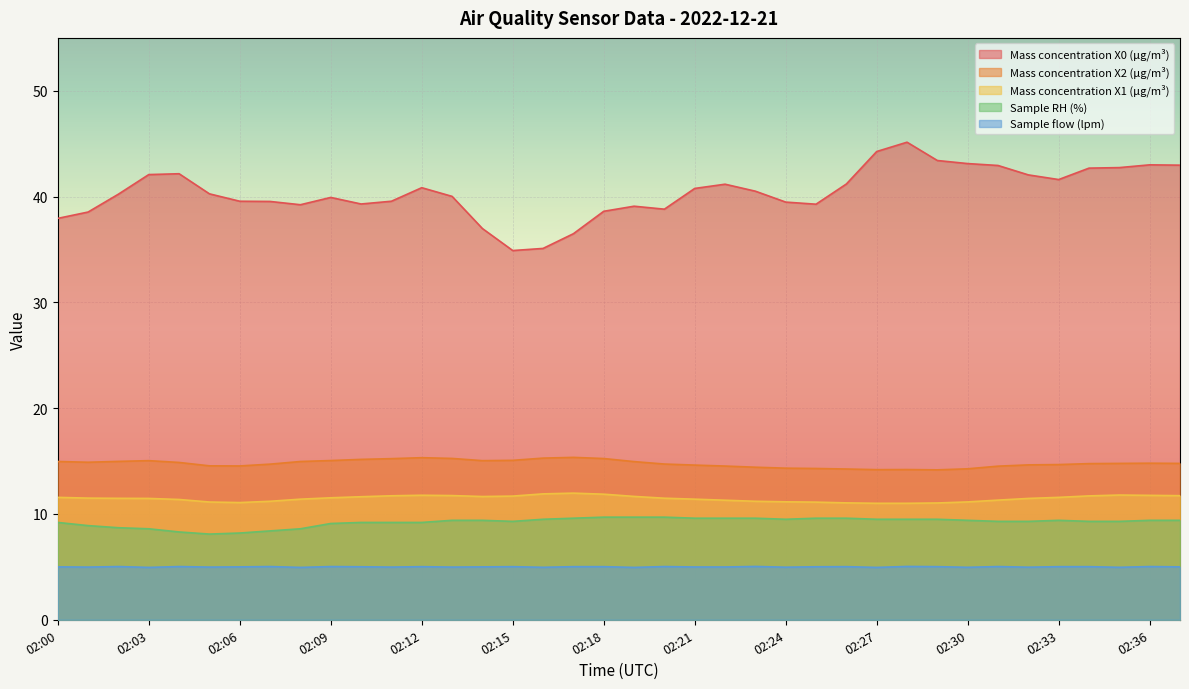

What is the total value across all series at 02:23?

80.8